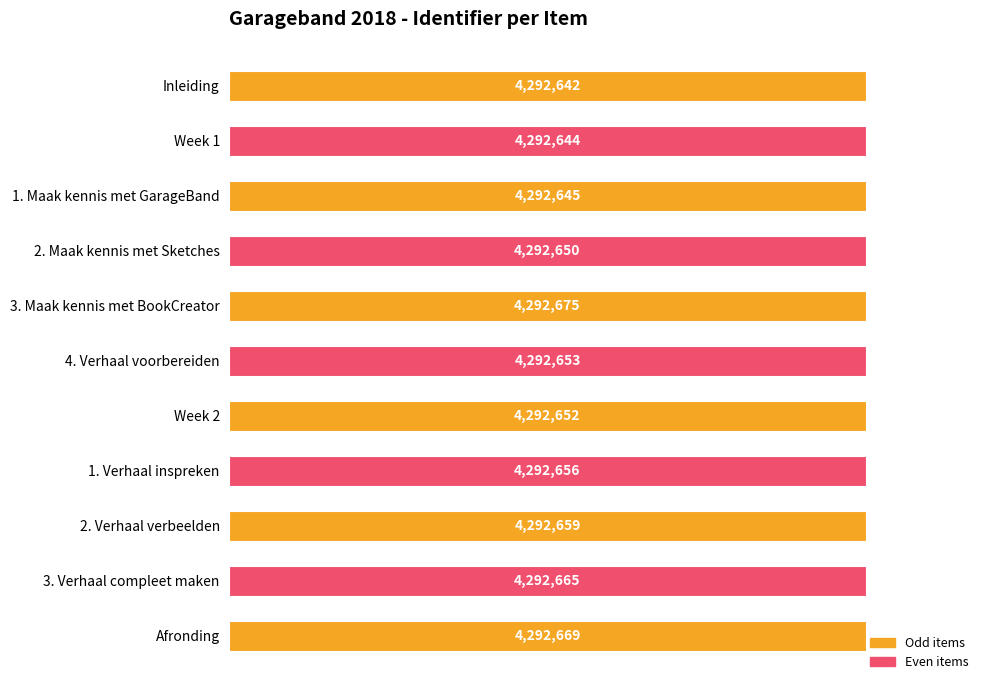

Are the bars horizontal?

Yes